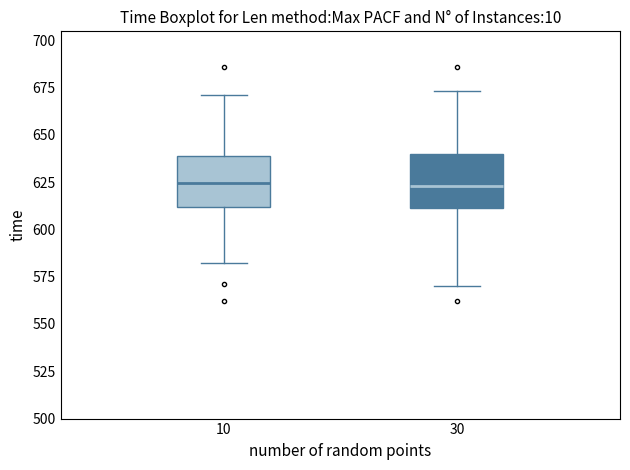

Where does the upper whisker of the box at x = 30 end on the y-axis? The values are not printed on the chart, so give them approximately, as read against the axis.

675